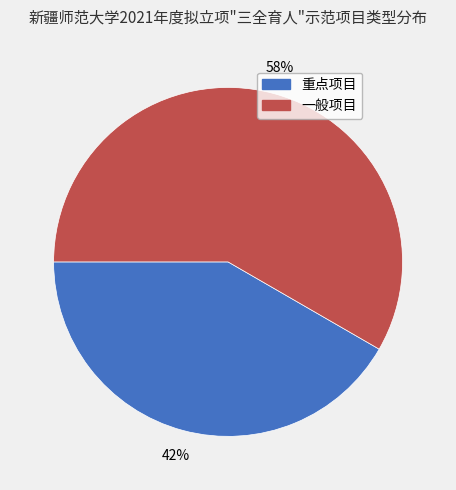

How many slices are in this pie chart?

2